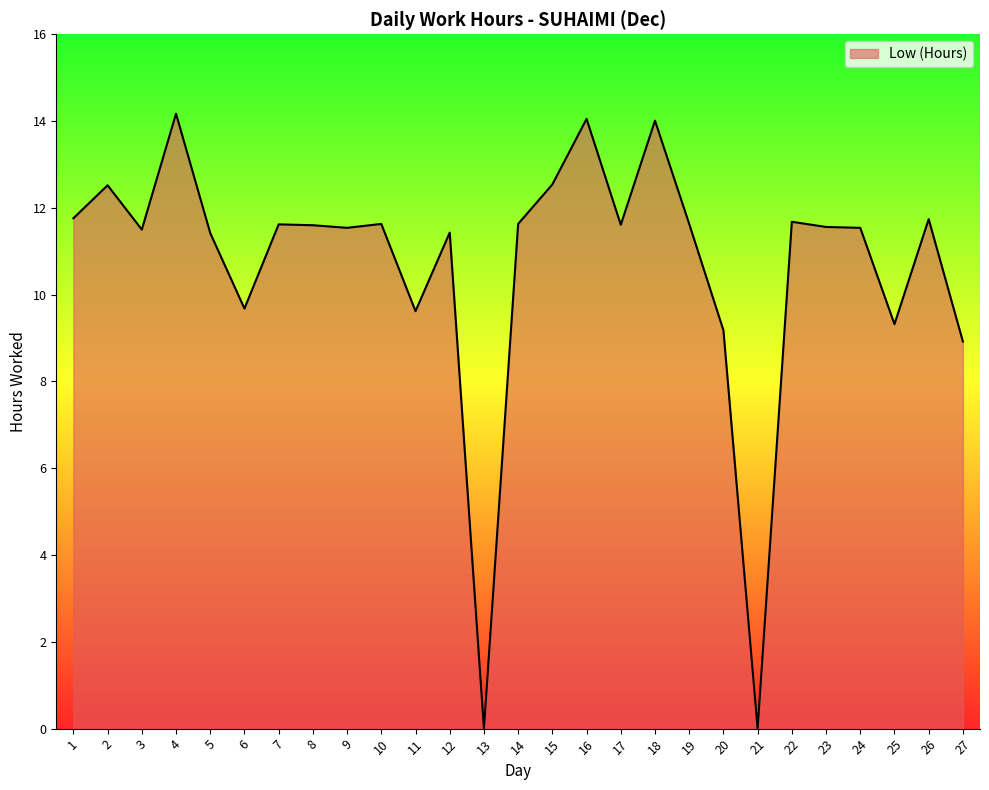

What is the sum of the values at 6 and 11?

19.3